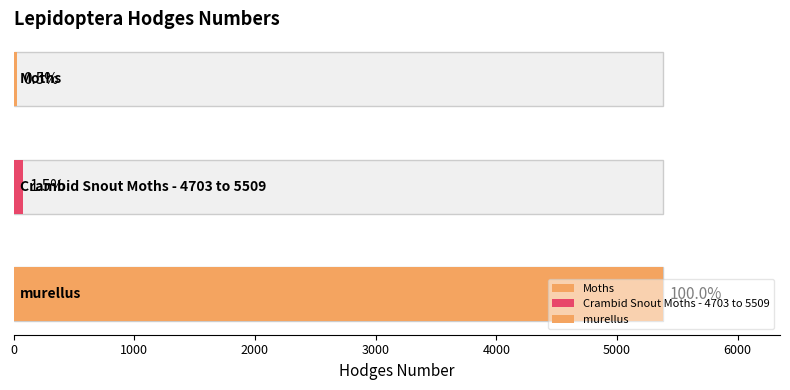

List the labels in order of value, largest first.

murellus, Crambid Snout Moths - 4703 to 5509, Moths